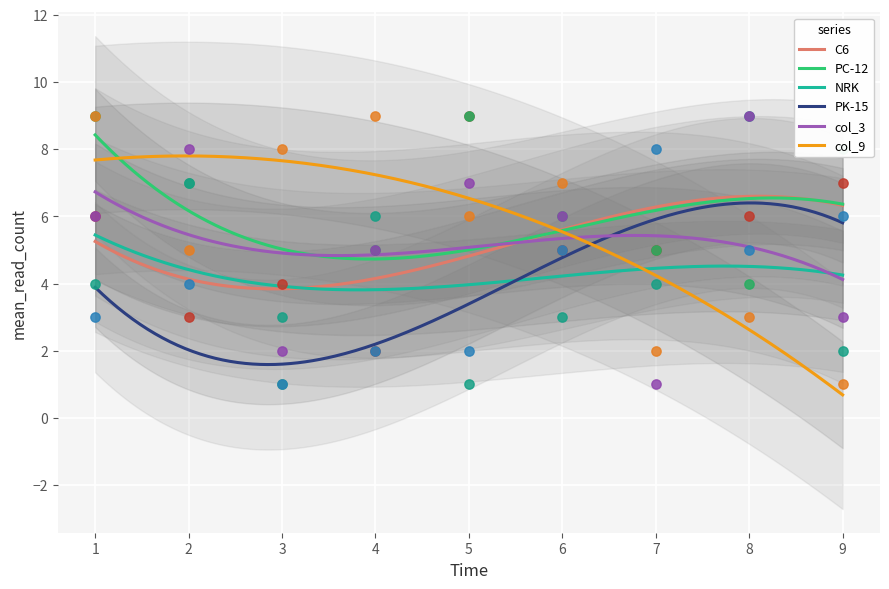

Is the value of col_2 at 7 greater than the value of col_8 at 1?

Yes